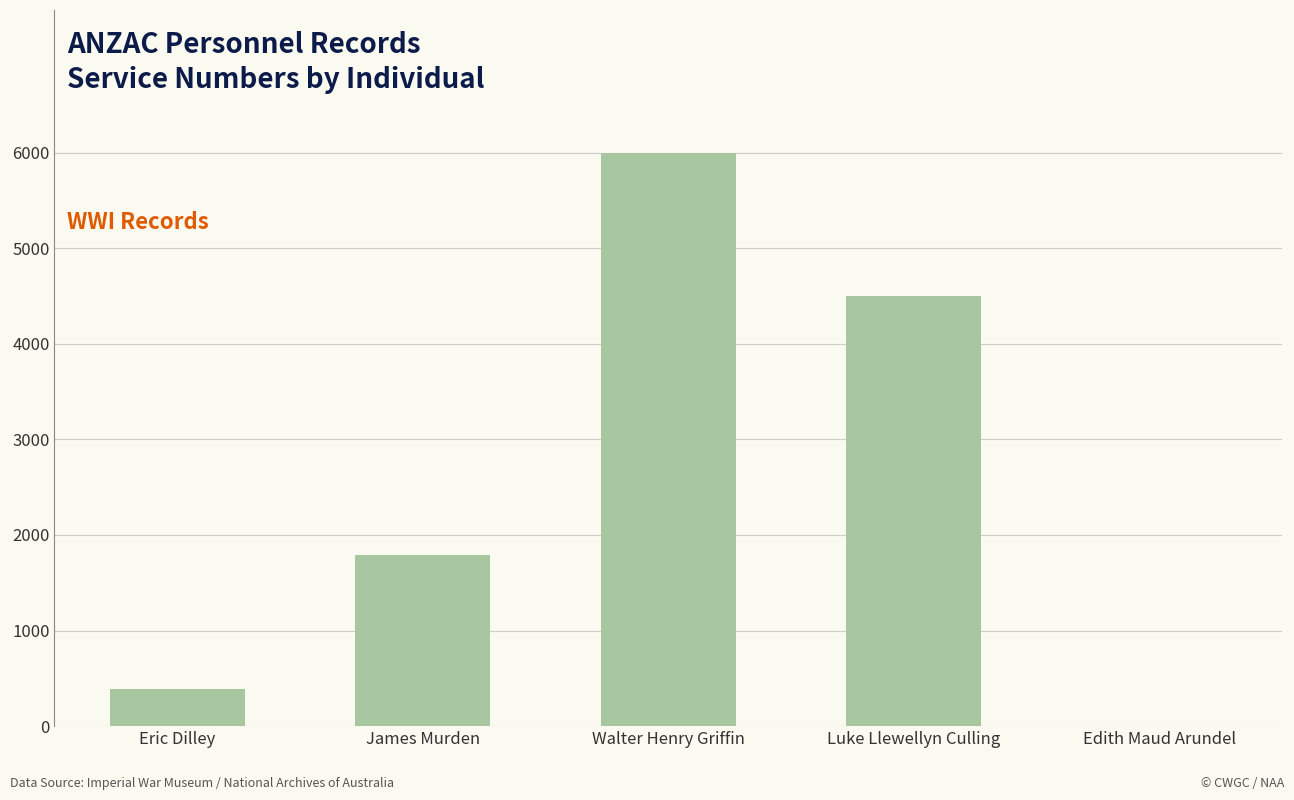

What is the sum of the values at Eric Dilley and Edith Maud Arundel?

393